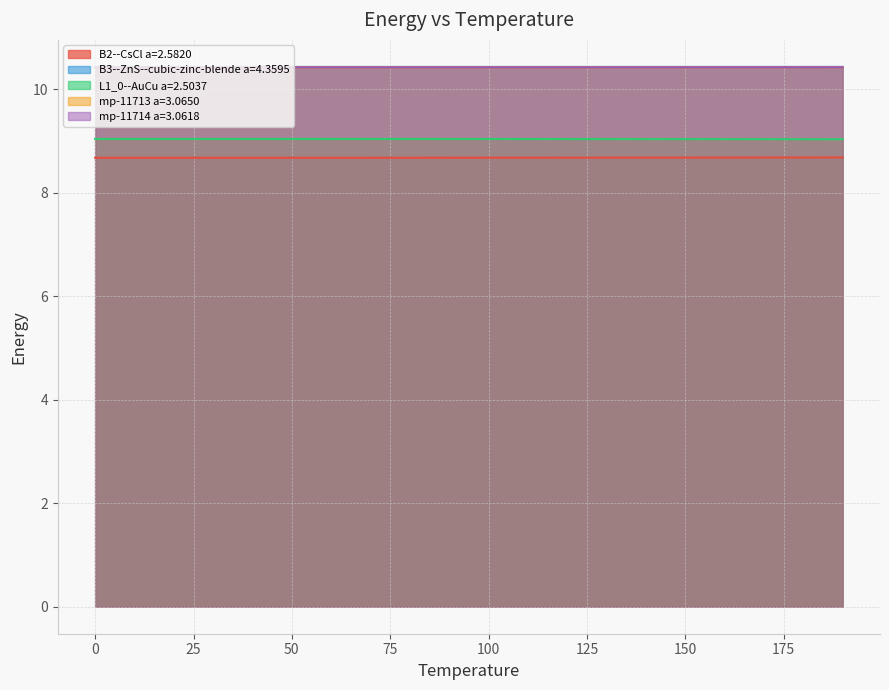

Reading right to left, list all the values displayed in this chart.

B2--CsCl a=2.5820: 190.0=8.7	180.0=8.7	170.0=8.7	160.0=8.7	150.0=8.7	140.0=8.7	130.0=8.7	120.0=8.7	110.0=8.7	100.0=8.7	90.0=8.7	80.0=8.7	70.0=8.7	60.0=8.7	50.0=8.7	40.0=8.7	30.0=8.7	20.0=8.7	10.0=8.7	0.0=8.7
B3--ZnS--cubic-zinc-blende a=4.3595: 190.0=10.4	180.0=10.4	170.0=10.4	160.0=10.4	150.0=10.4	140.0=10.4	130.0=10.4	120.0=10.4	110.0=10.4	100.0=10.4	90.0=10.4	80.0=10.4	70.0=10.4	60.0=10.4	50.0=10.4	40.0=10.4	30.0=10.4	20.0=10.4	10.0=10.4	0.0=10.4
L1_0--AuCu a=2.5037: 190.0=9.0	180.0=9.0	170.0=9.0	160.0=9.0	150.0=9.0	140.0=9.0	130.0=9.0	120.0=9.0	110.0=9.0	100.0=9.0	90.0=9.0	80.0=9.0	70.0=9.0	60.0=9.0	50.0=9.0	40.0=9.0	30.0=9.0	20.0=9.0	10.0=9.0	0.0=9.0
mp-11713 a=3.0650: 190.0=10.4	180.0=10.4	170.0=10.4	160.0=10.4	150.0=10.4	140.0=10.4	130.0=10.4	120.0=10.4	110.0=10.4	100.0=10.4	90.0=10.4	80.0=10.4	70.0=10.4	60.0=10.4	50.0=10.4	40.0=10.4	30.0=10.4	20.0=10.4	10.0=10.4	0.0=10.4
mp-11714 a=3.0618: 190.0=10.4	180.0=10.4	170.0=10.4	160.0=10.4	150.0=10.4	140.0=10.4	130.0=10.4	120.0=10.4	110.0=10.4	100.0=10.4	90.0=10.4	80.0=10.4	70.0=10.4	60.0=10.4	50.0=10.4	40.0=10.4	30.0=10.4	20.0=10.4	10.0=10.4	0.0=10.4